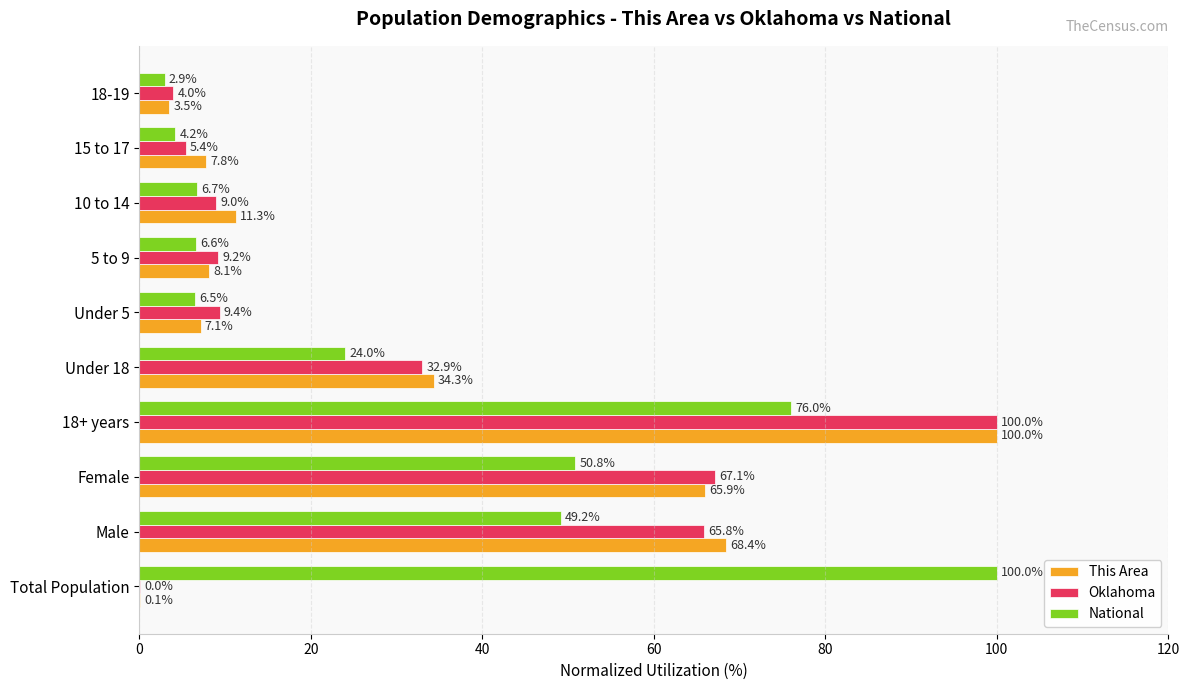

Which series has the largest total across all categories?

National